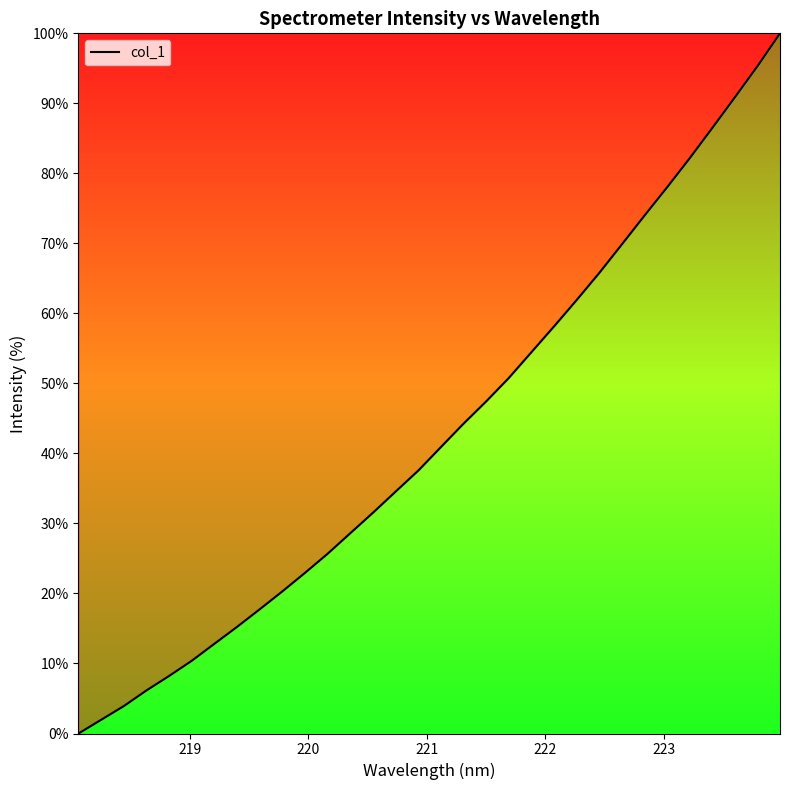

Reading left to right, transcribe all the data shown in this chart.

0.0	2.0	3.9	6.2	8.2	10.4	12.8	15.2	17.7	20.3	22.9	25.7	28.6	31.5	34.5	37.5	40.9	44.2	47.4	50.8	54.4	58.1	61.9	65.8	69.8	74.0	78.0	82.1	86.5	90.9	95.3	100.0